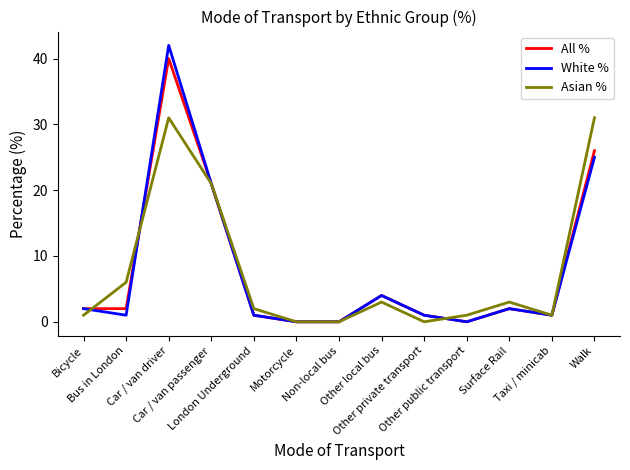

What position from the left is Bicycle?

1